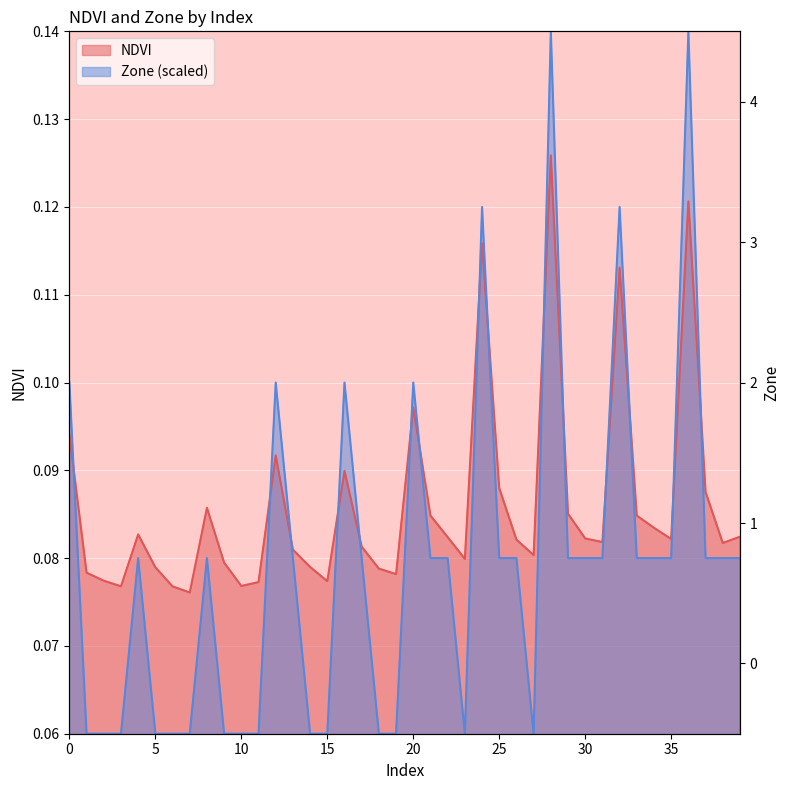

List the series in order of their peak value, lowest first.

NDVI, Zone